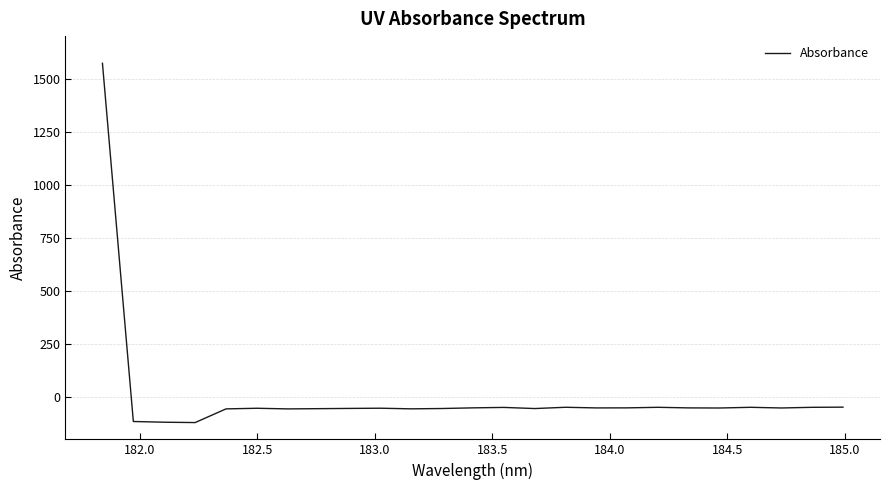

What is the difference between the maximum and minimum values?

1693.1